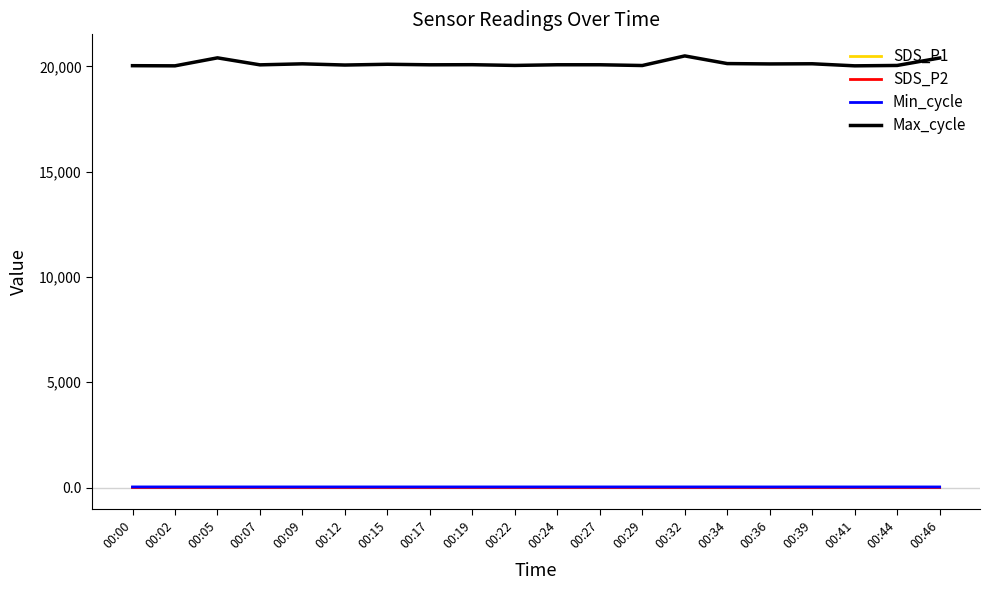

Which series has the largest range (max minus min)?

Max_cycle